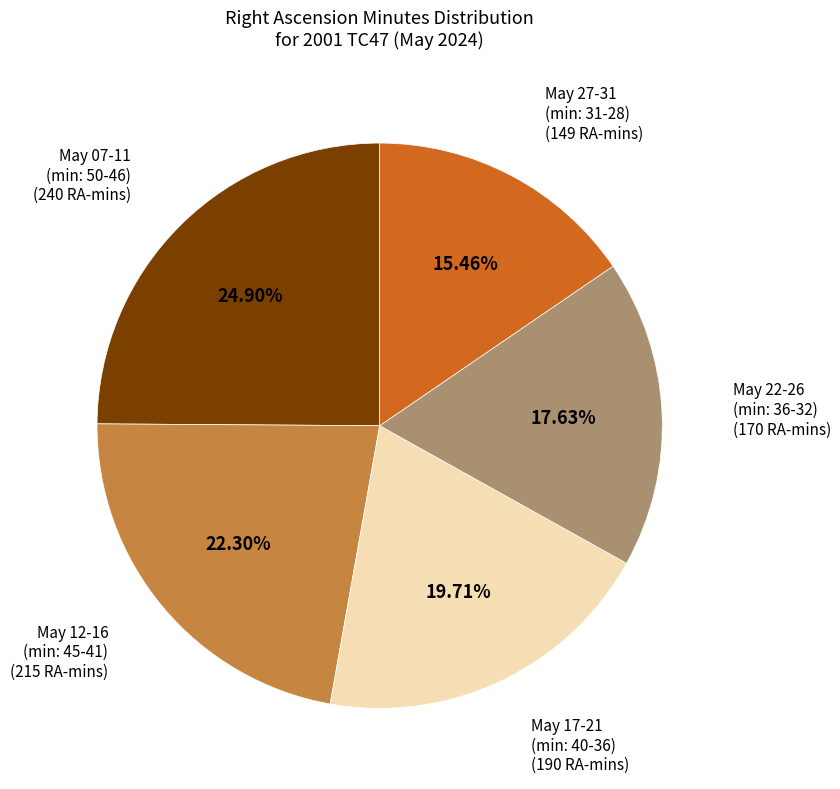

Does any single category account for the majority?

No